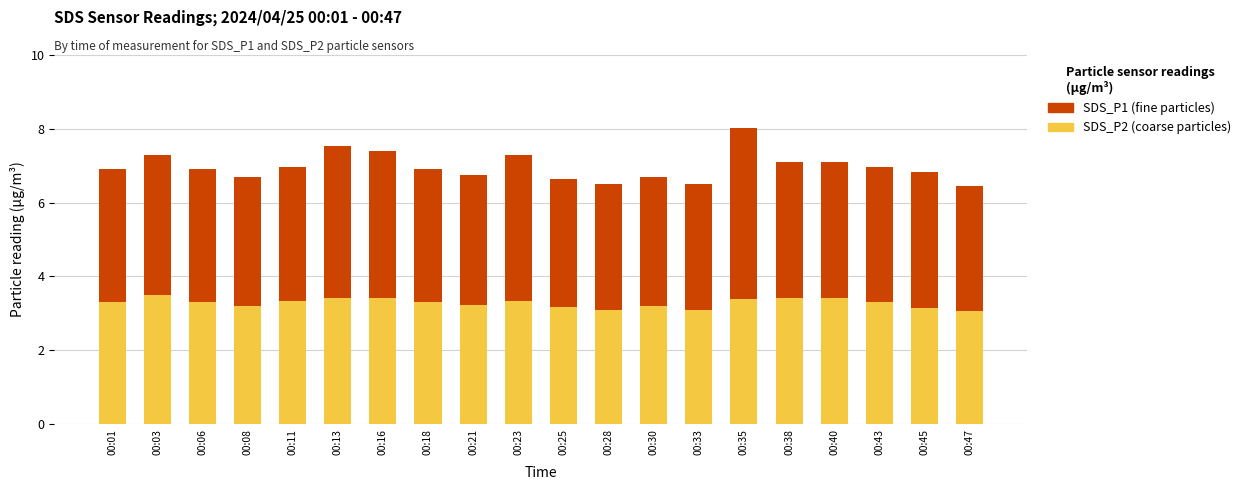

At which category is the sum across all series the highest?

00:35